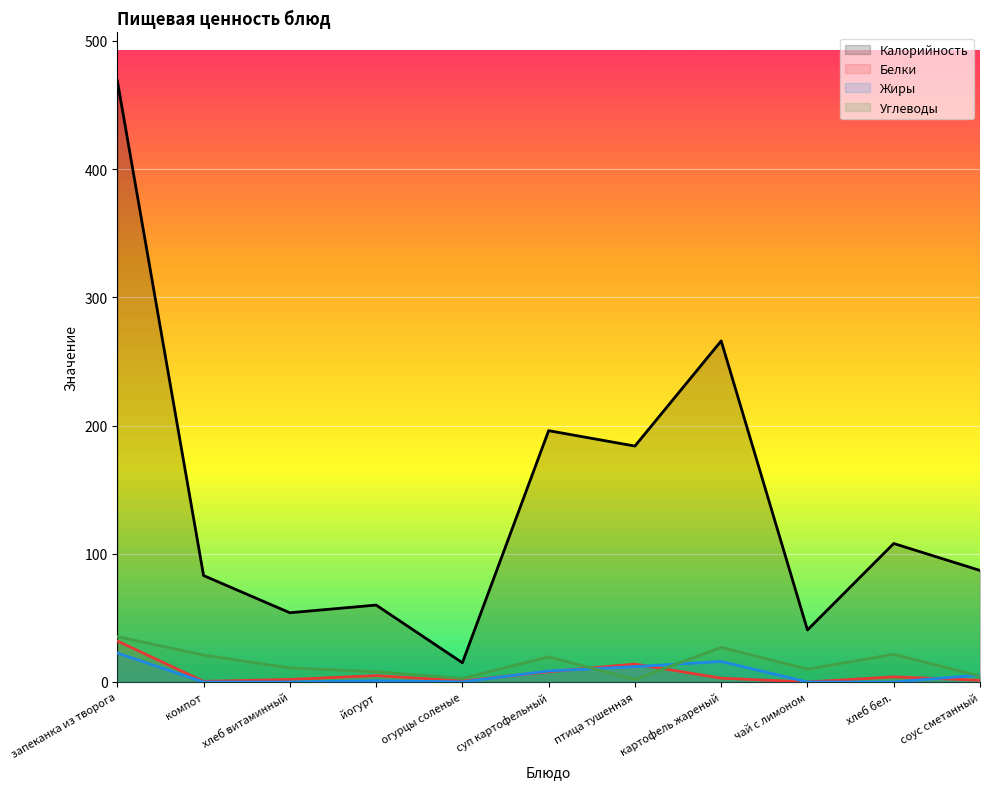

List the series in order of their peak value, highest first.

Калорийность, Углеводы, Белки, Жиры